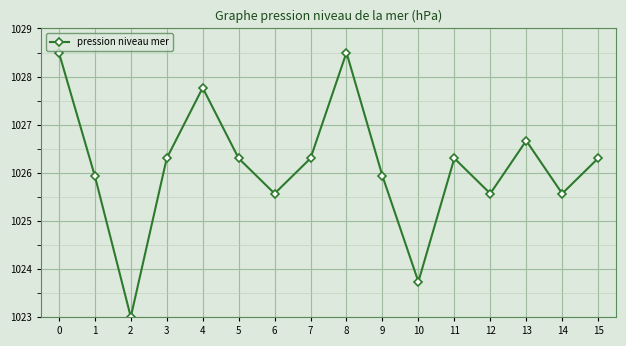

Reading left to right, transcribe all the data shown in this chart.

0=1028.5	1=1025.9	2=1023.0	3=1026.3	4=1027.8	5=1026.3	6=1025.6	7=1026.3	8=1028.5	9=1025.9	10=1023.7	11=1026.3	12=1025.6	13=1026.7	14=1025.6	15=1026.3